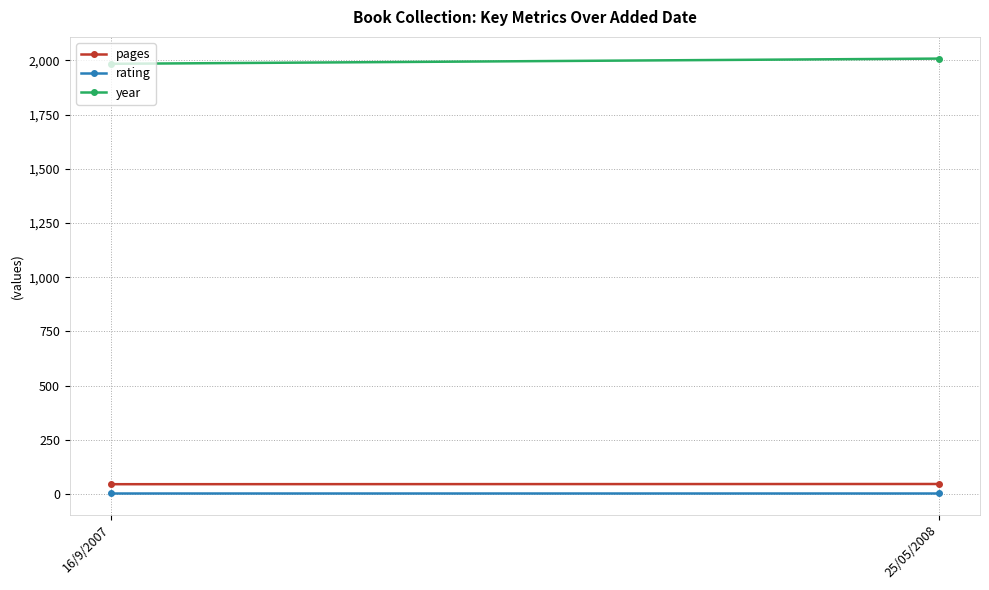

What is the label of the 1st point from the left?

16/9/2007